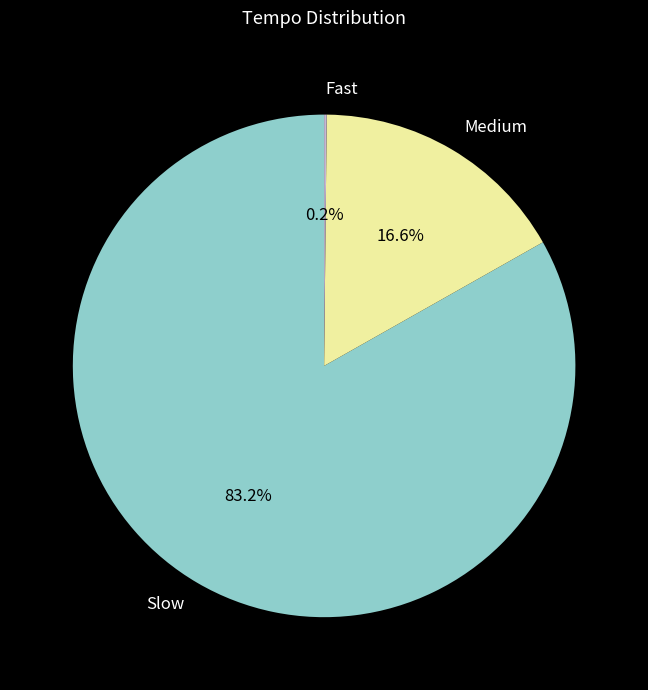

What is the ratio of the value at Slow to the value at Medium?

5.0